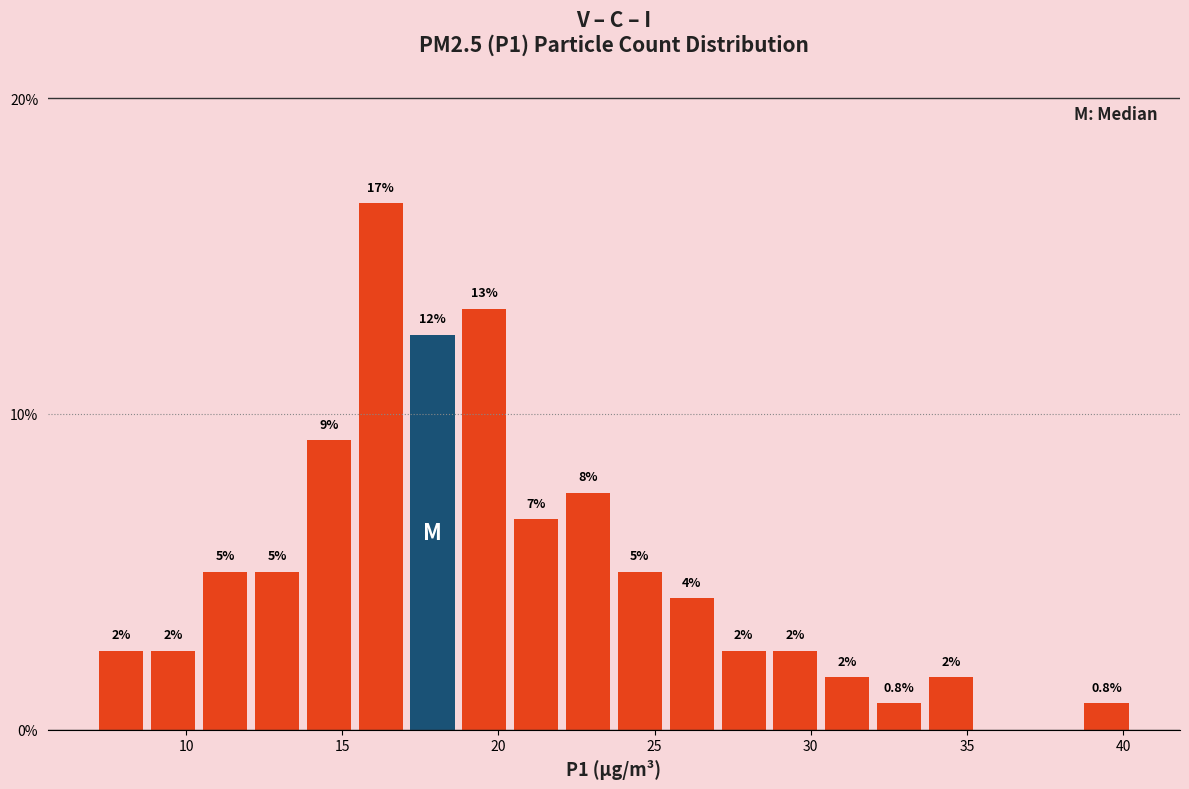

Around what value on the x-axis is the tallest bar? Give the approximate position of its centre, as read against the axis.

16.0